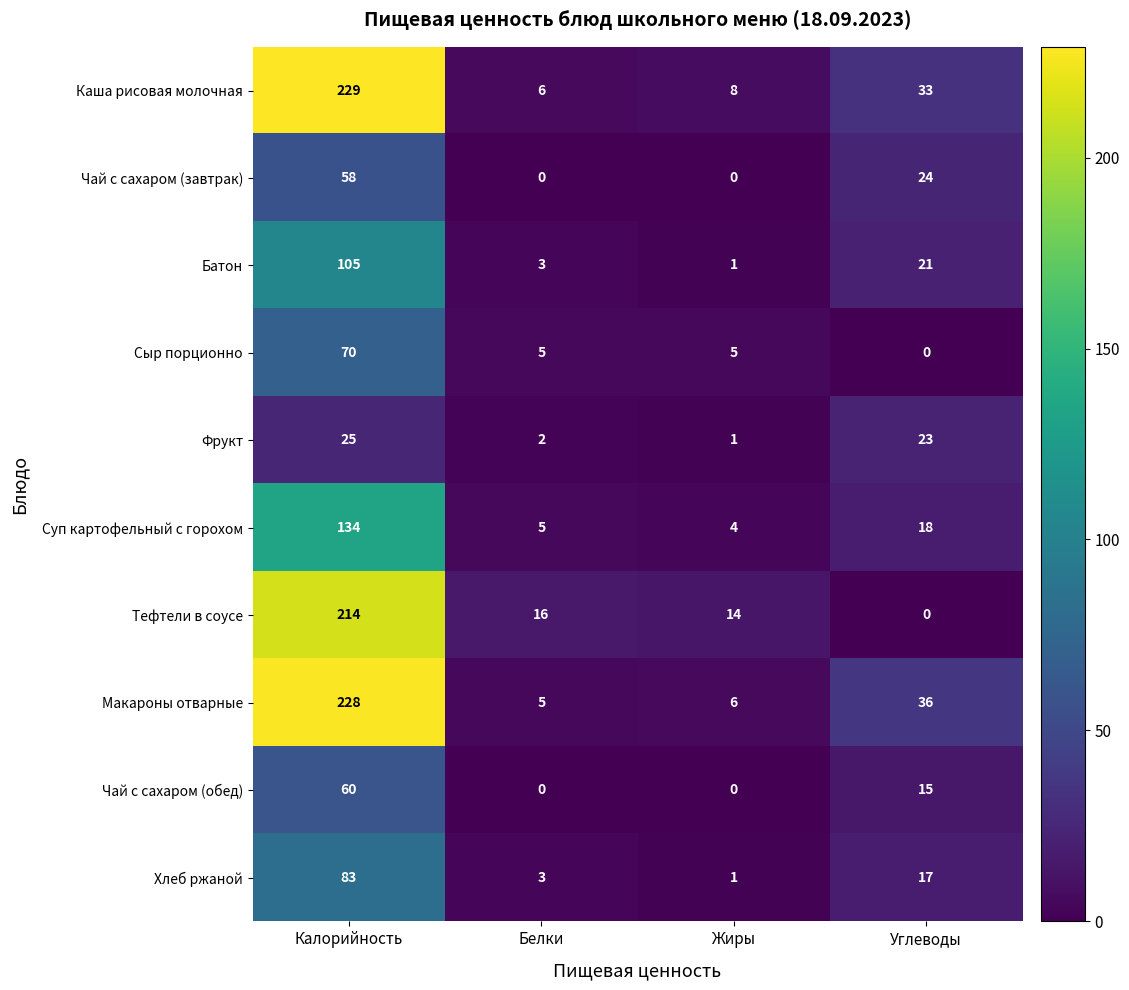

What is the sum of all Тефтели в соусе values?

244